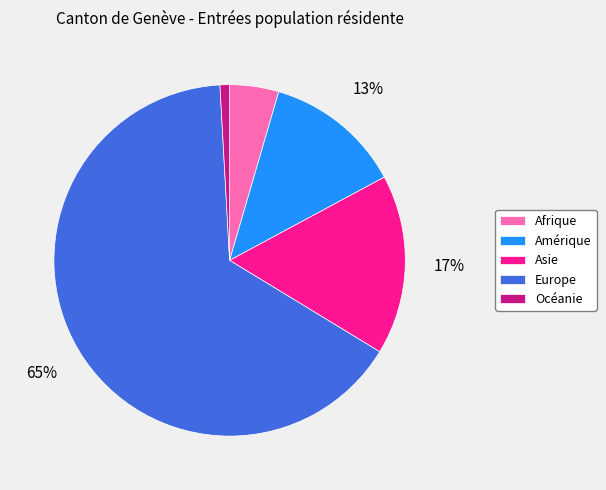

Is Asie the majority of the pie?

No